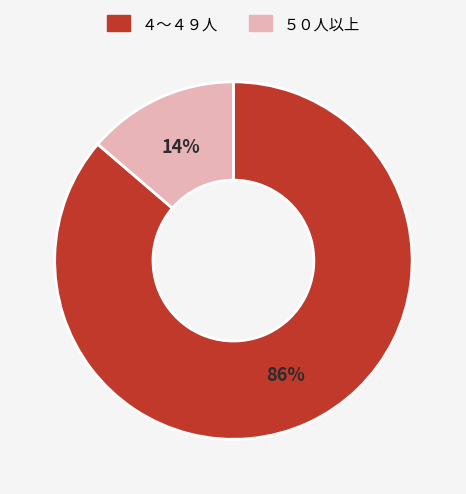

Does any single category account for the majority?

Yes